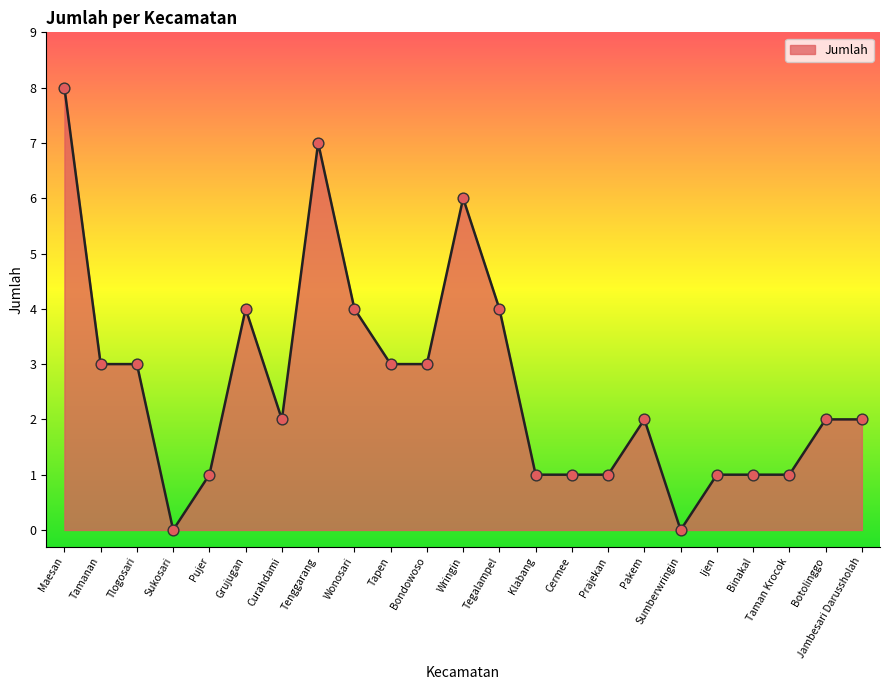

What is the ratio of the value at Binakal to the value at Klabang?

1.0